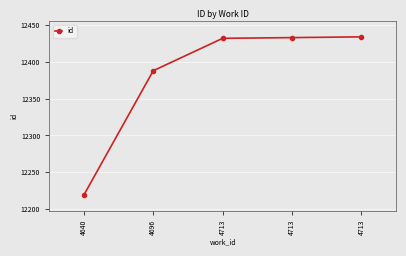

Does the chart have visible grid lines?

Yes